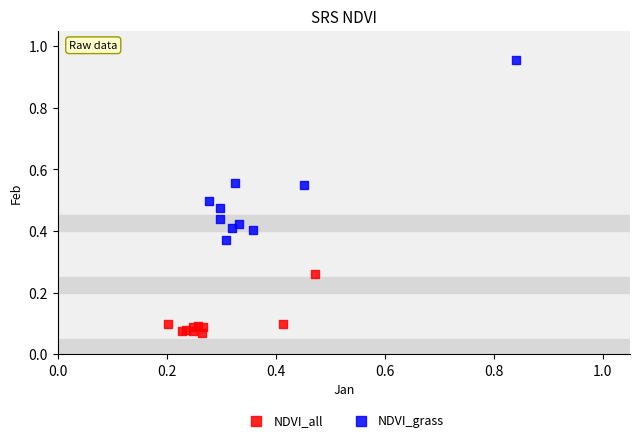

Which series has the largest Y range (max minus min)?

NDVI_grass